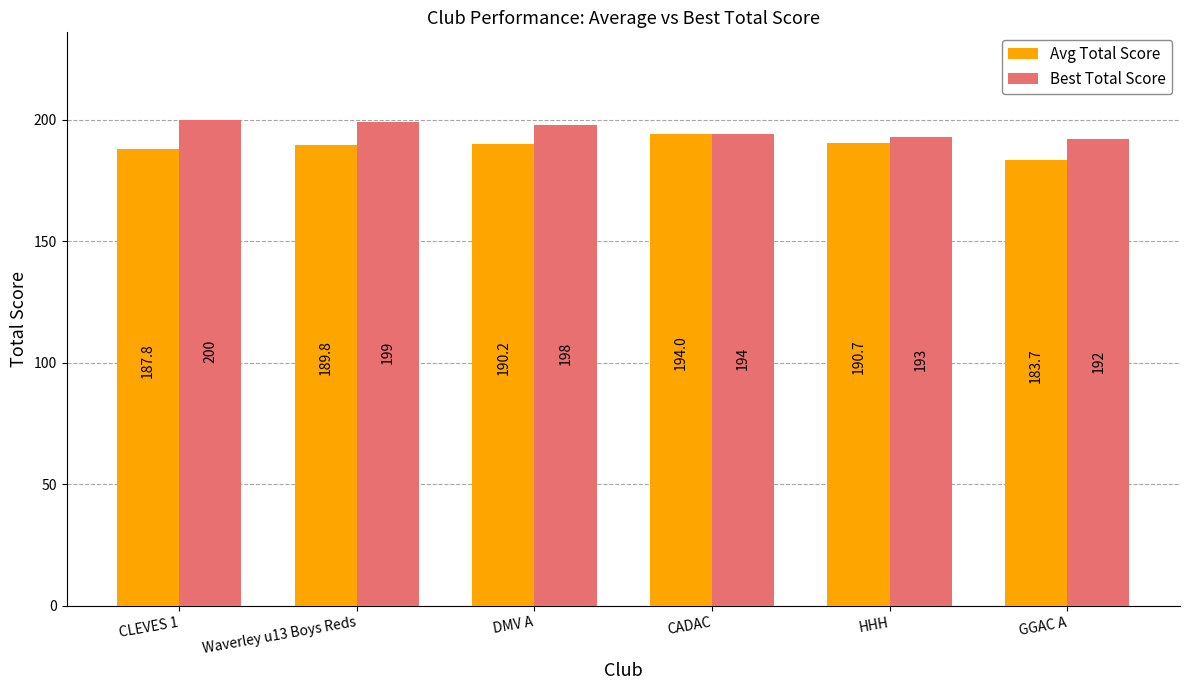

The value of Avg Total Score at CADAC is 326.7. True or false?

False